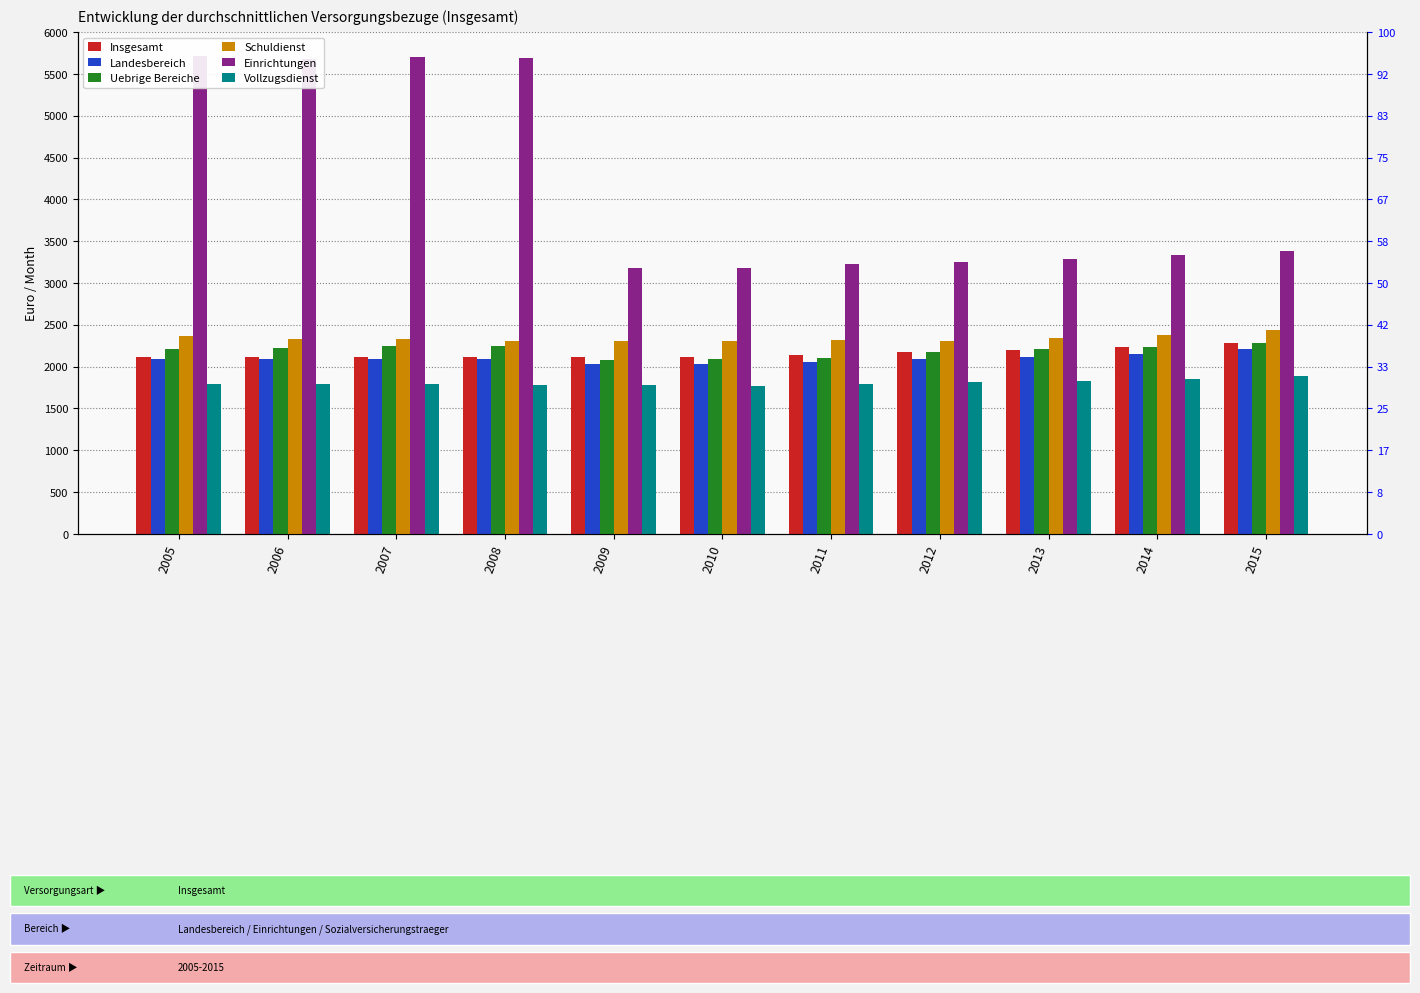

What is the value of the Vollzugsdienst bar at the 6th from the left?

1770